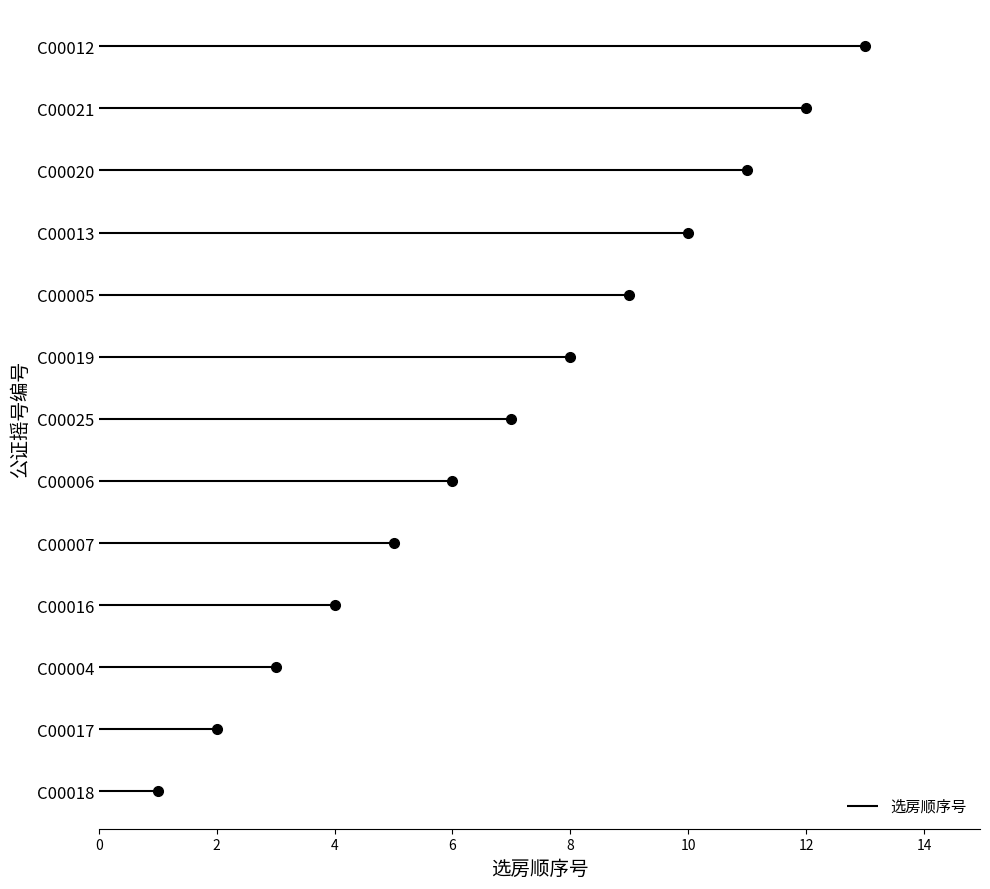

True or false: the data shows 2 at C00017.

True